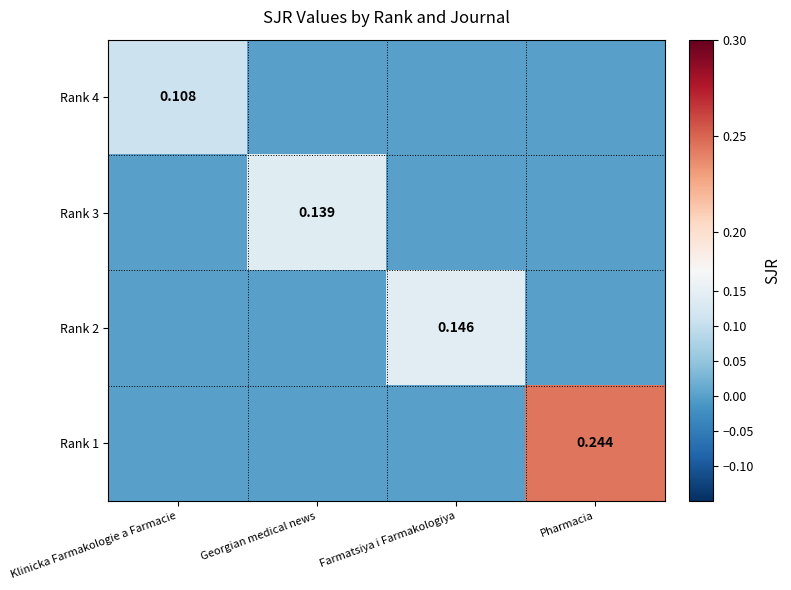

Is it true that Rank 4 equals 0.0 at Georgian medical news?

True